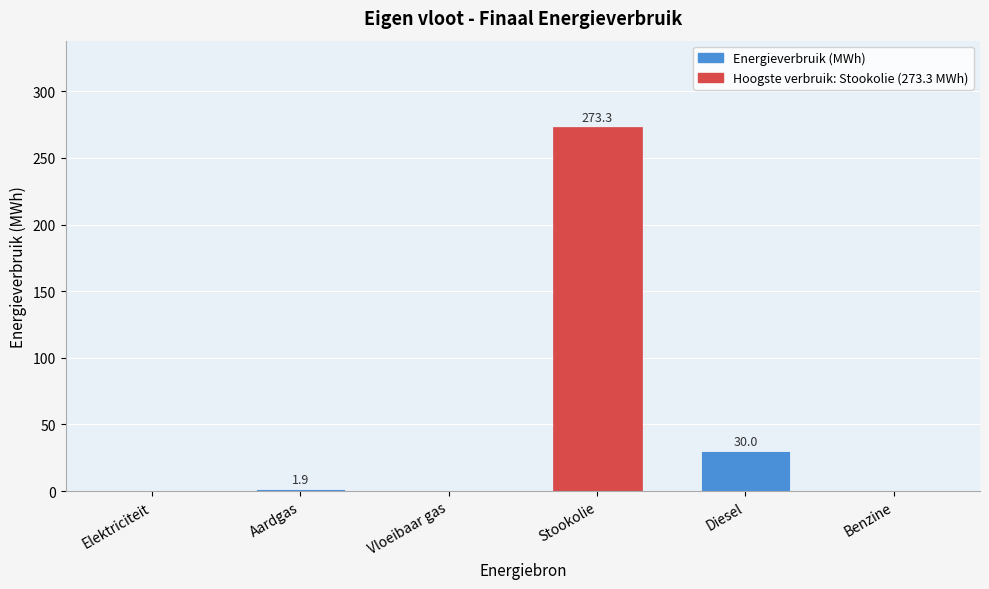

Reading right to left, list all the values displayed in this chart.

Benzine=0.0	Diesel=30.0	Stookolie=273.3	Vloeibaar gas=0.0	Aardgas=1.9	Elektriciteit=0.0